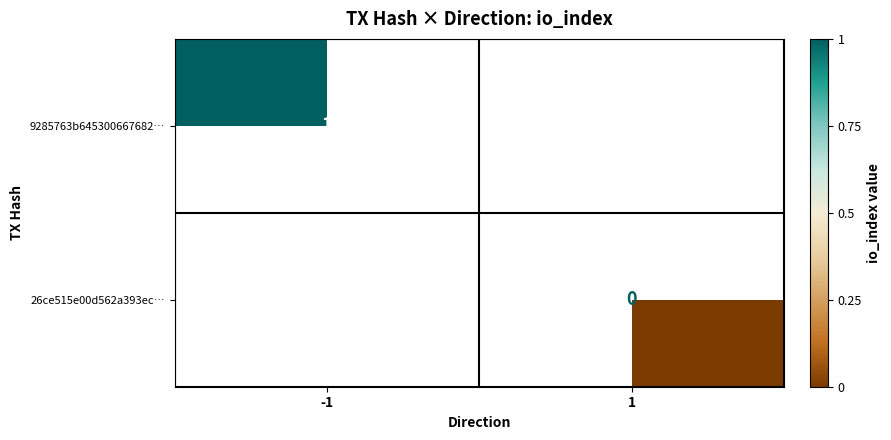

Is the value of 26ce515e00d562a393ec… at 1 greater than the value of 9285763b645300667682… at -1?

No